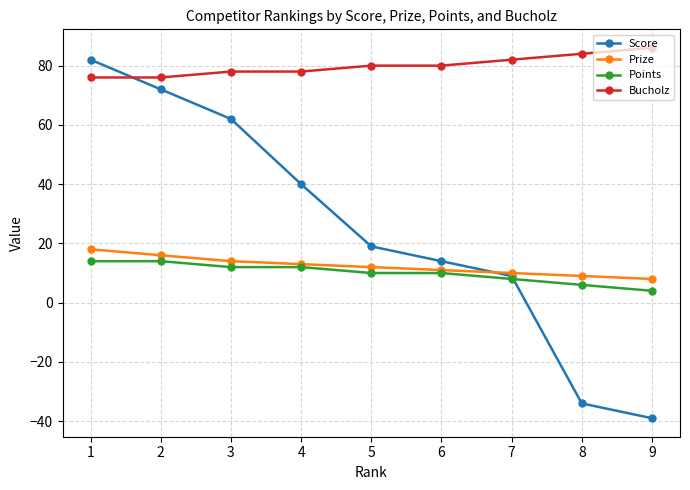

What is the greatest value displayed?

86